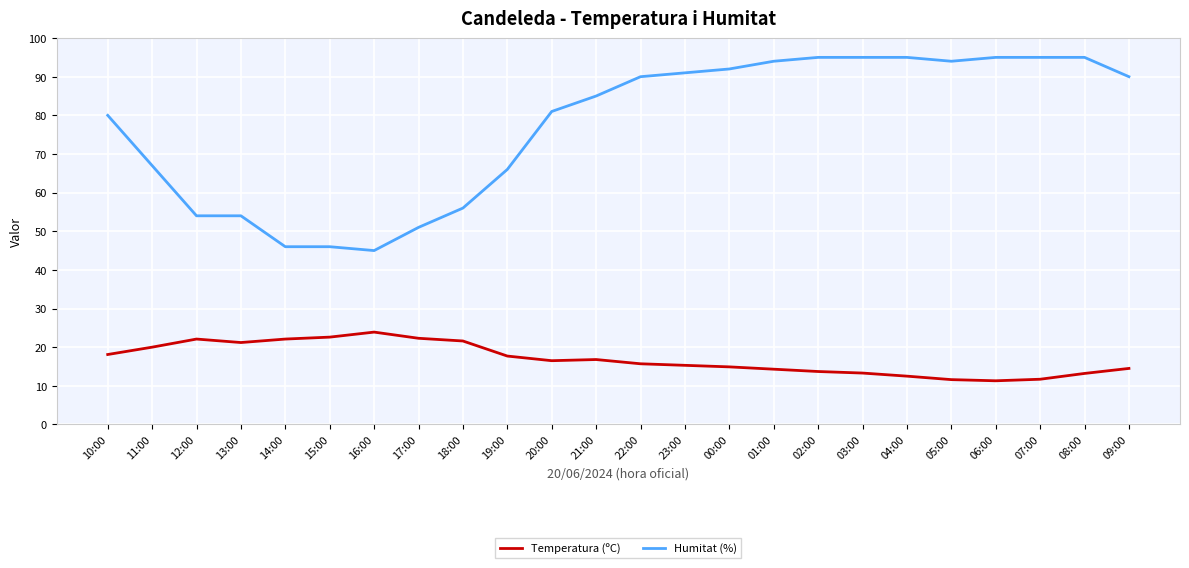

Rank the series by their average value, from lowest to highest.

Temperatura (ºC), Humitat (%)